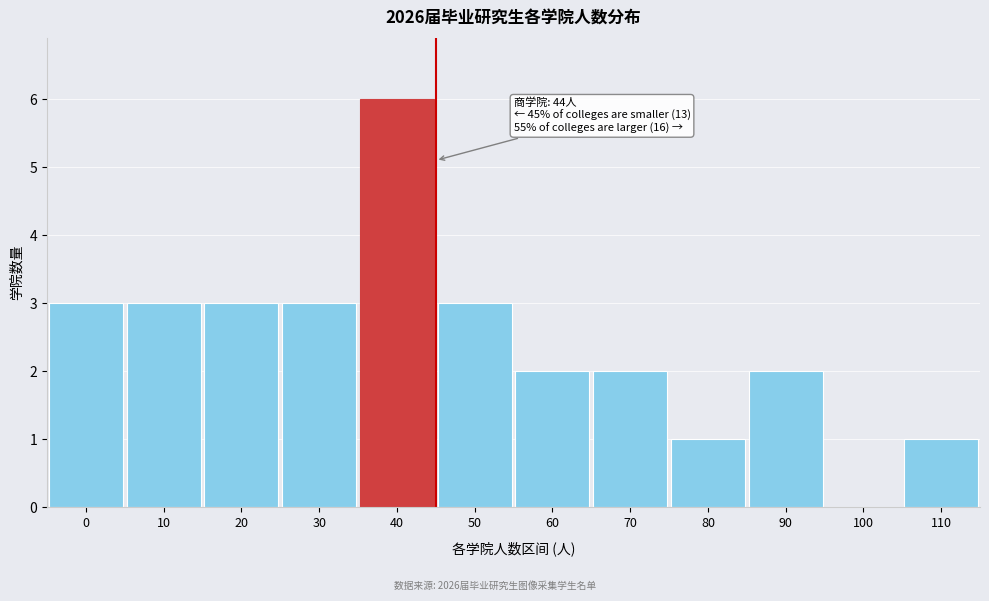

Reading right to left, transcribe all the data shown in this chart.

110=1	100=0	90=2	80=1	70=2	60=2	50=3	40=6	30=3	20=3	10=3	0=3